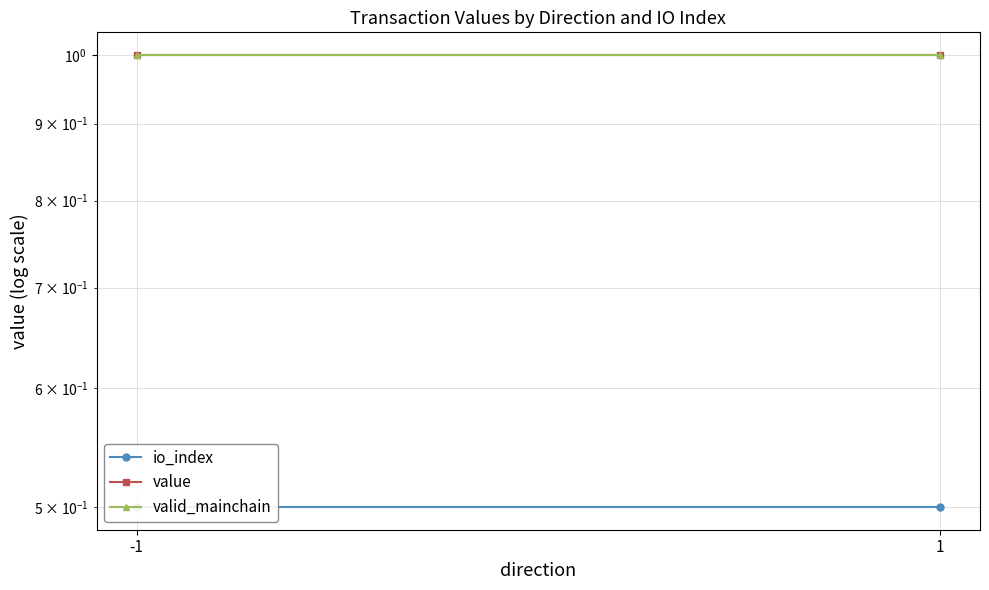

Which category has the highest value across all series?

-1